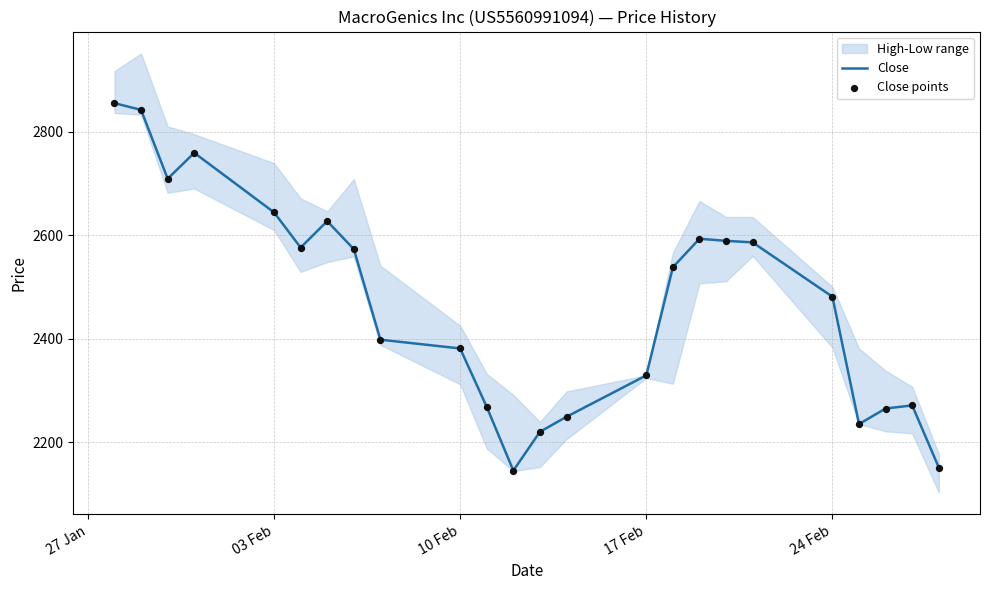

Which series reaches the maximum Y coordinate?

Close